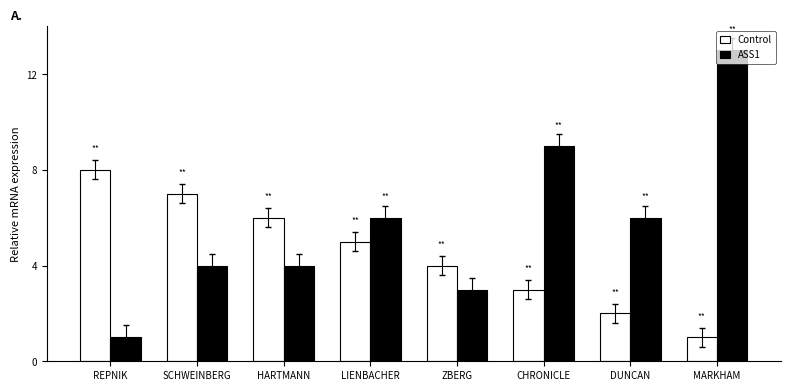

What is the maximum value shown in the chart?

13